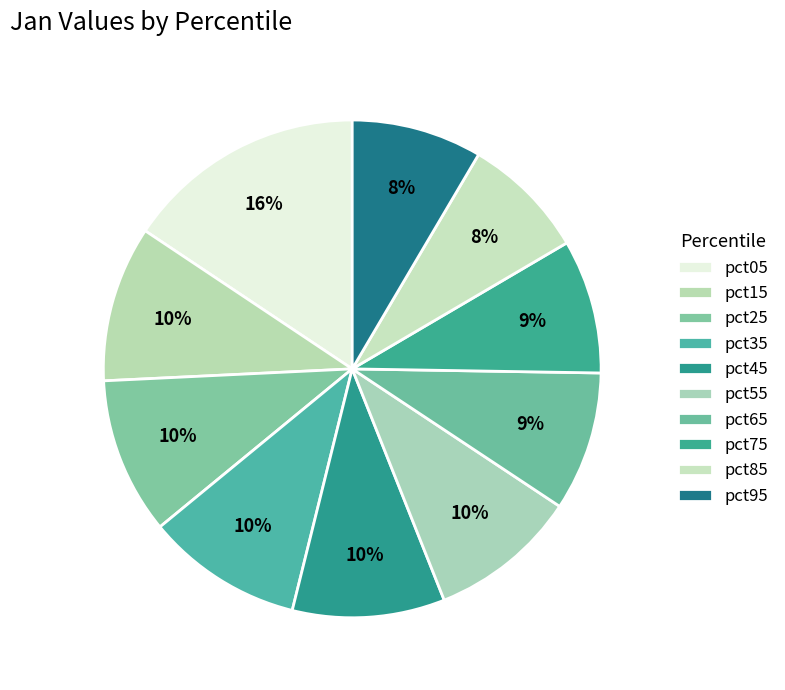

How many slices are in this pie chart?

10